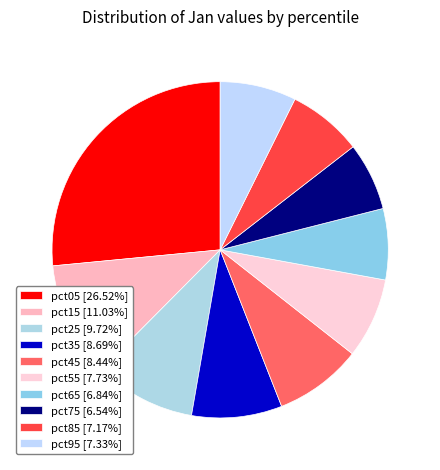

Count the number of slices in the pie.

10